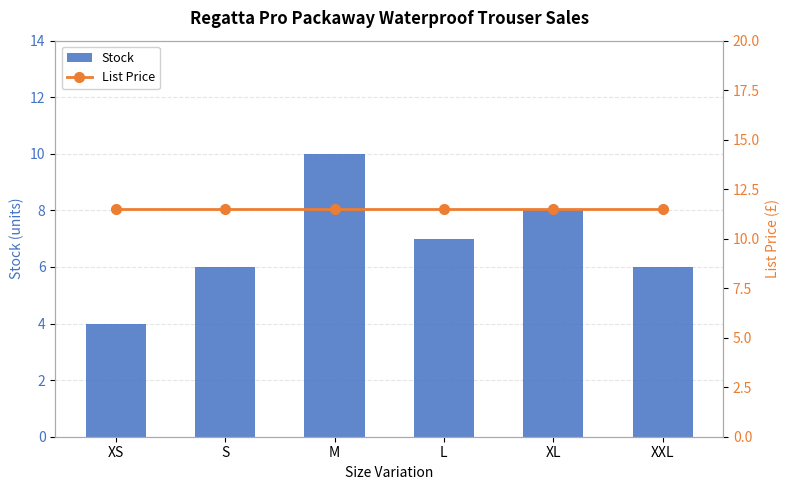

Is it true that Stock equals 10.0 at M?

True